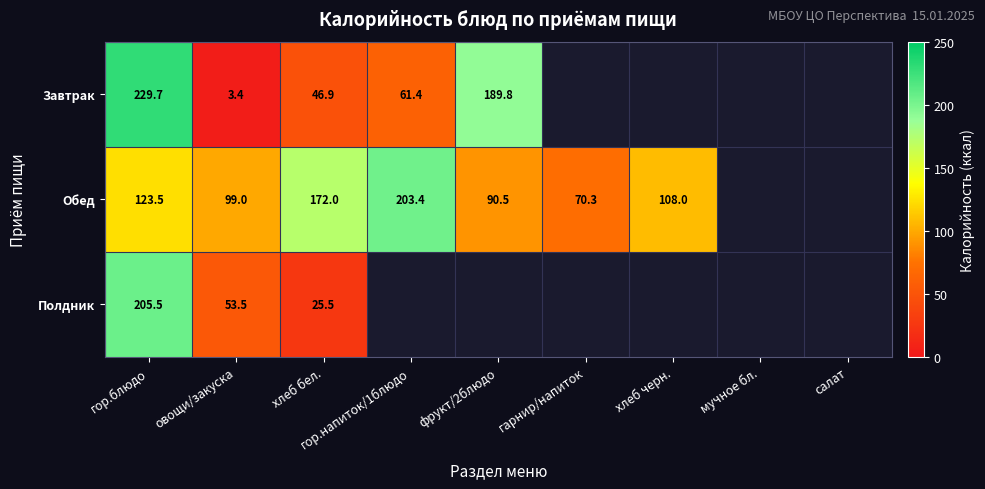

How many distinct data groups are displayed?

3